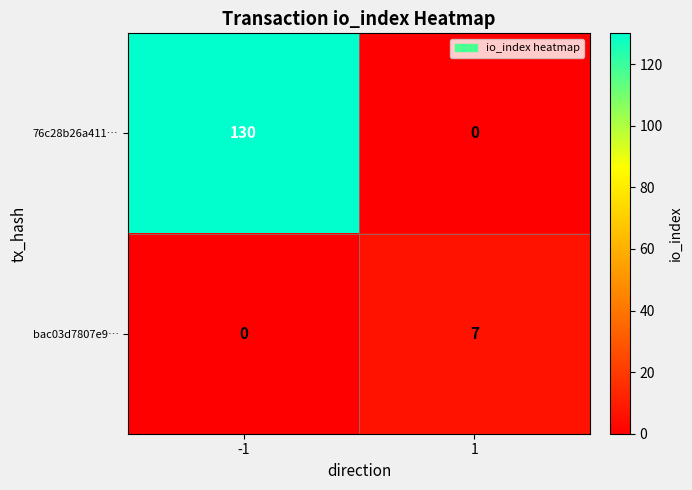

What is the total value across all series at -1?

130